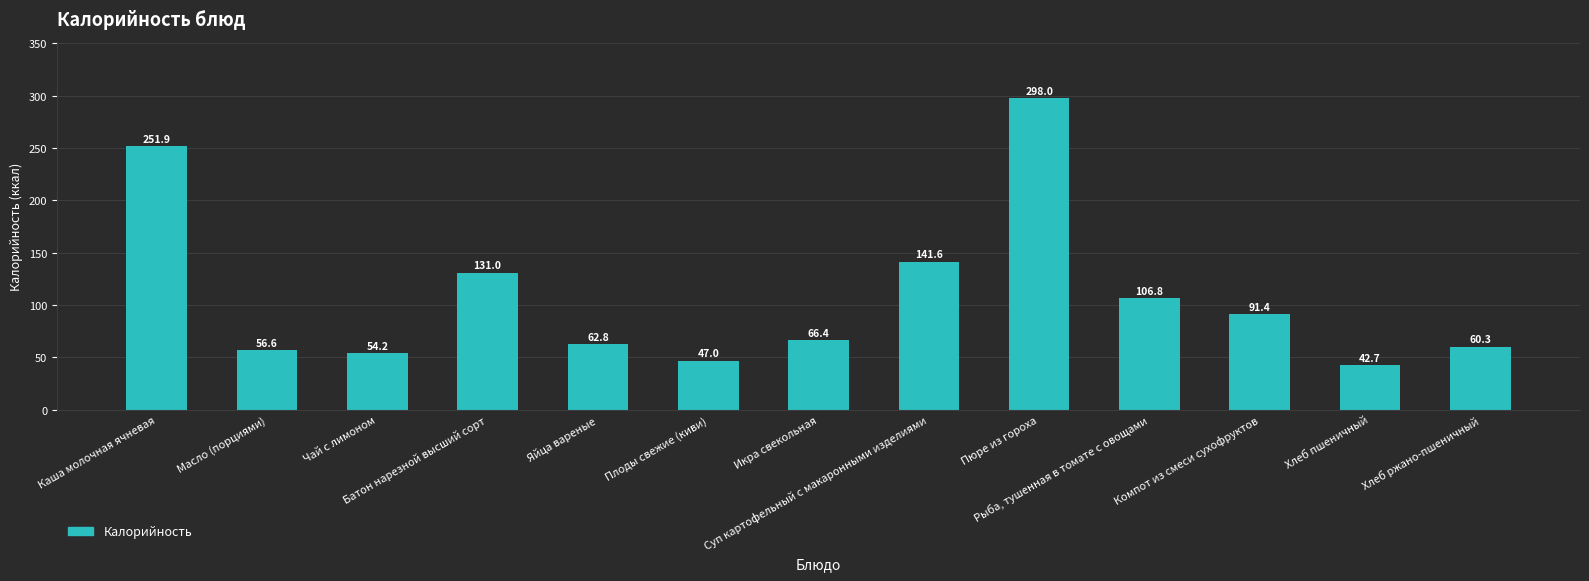

The value at Чай с лимоном is 54.2. True or false?

True